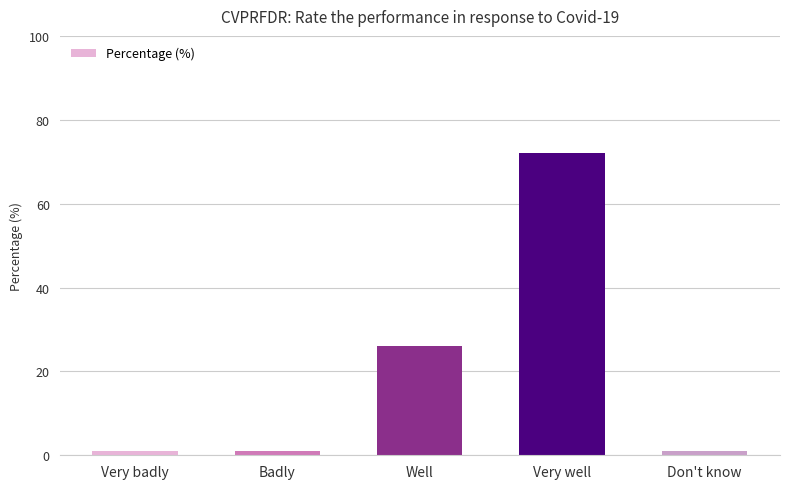

True or false: the data shows 26 at Well.

True